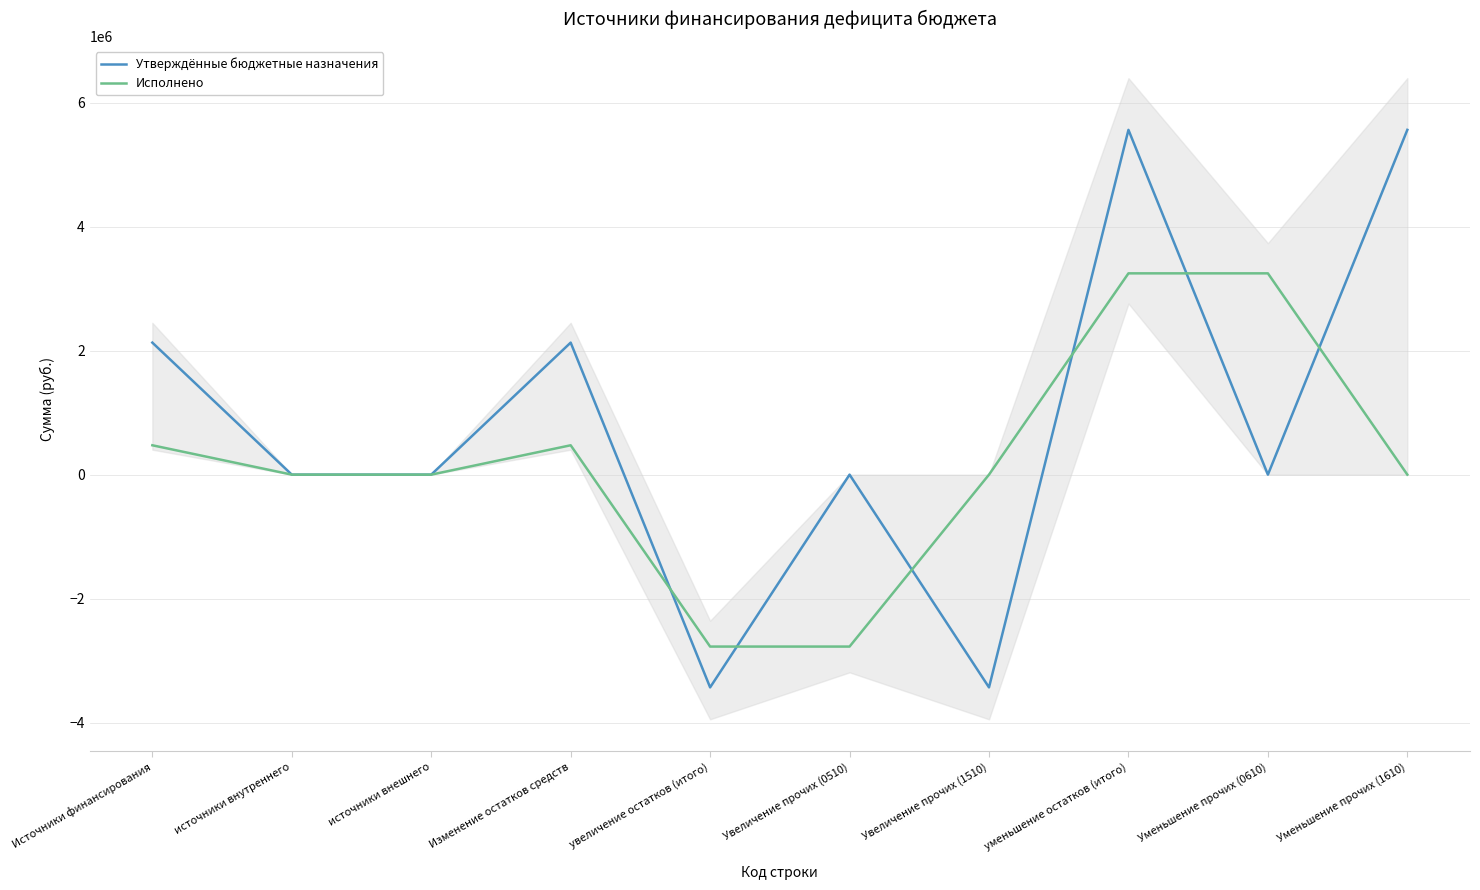

Between which two adjacent categories do Утверждённые бюджетные назначения and Исполнено first intersect?

Изменение остатков средств and увеличение остатков (итого)